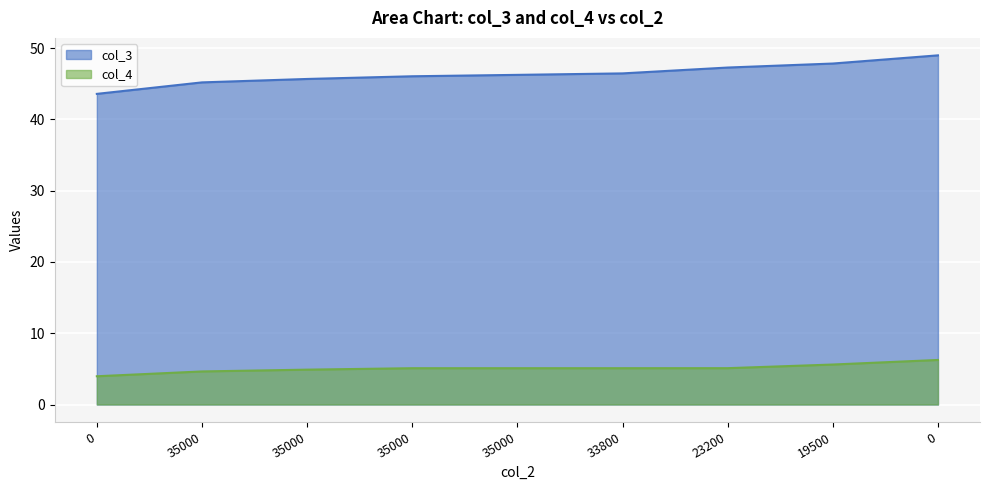

What is the spread (max minus min) of values at 0?

39.6